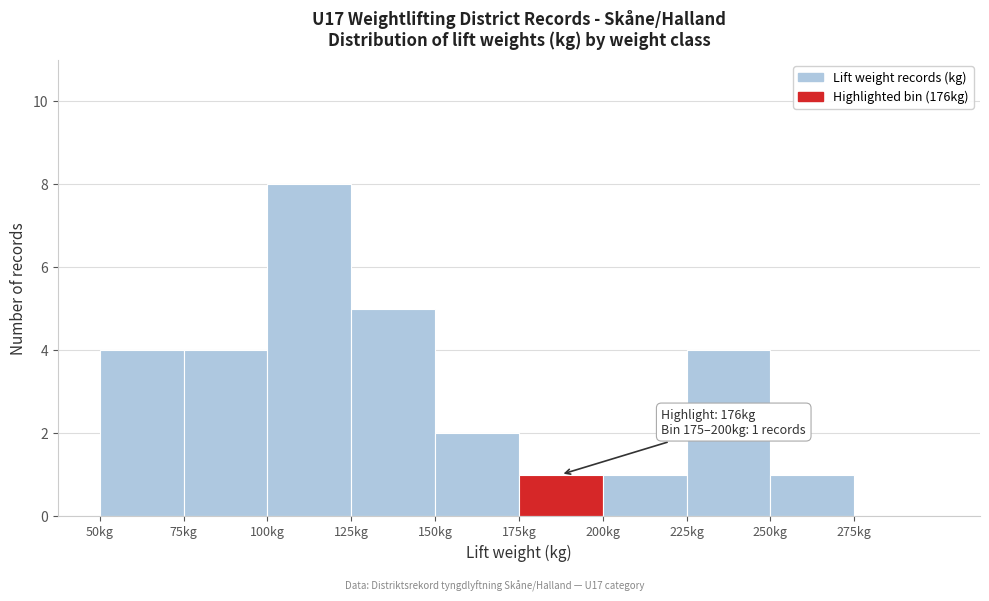

Over which range of the x-axis is the bar tallest?

100 to 125